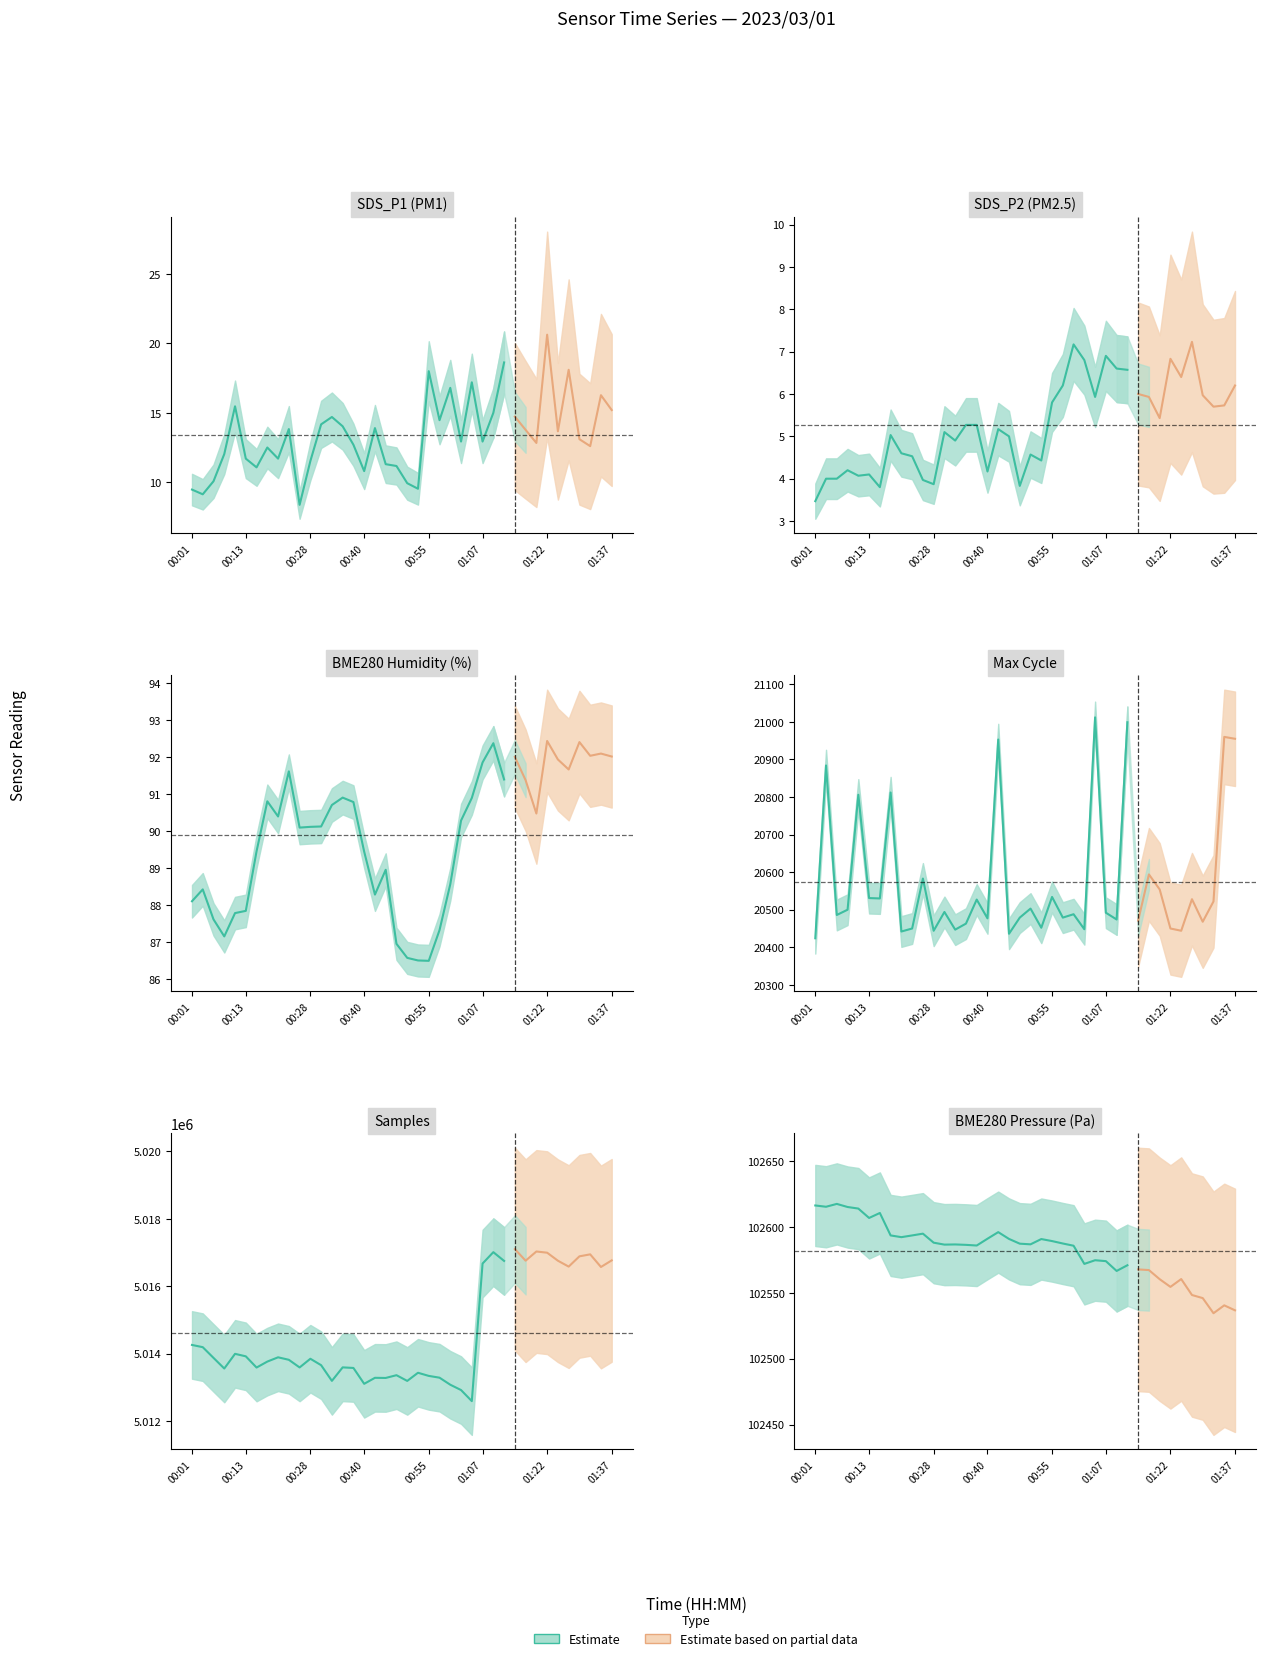

What position from the left is 21?

22